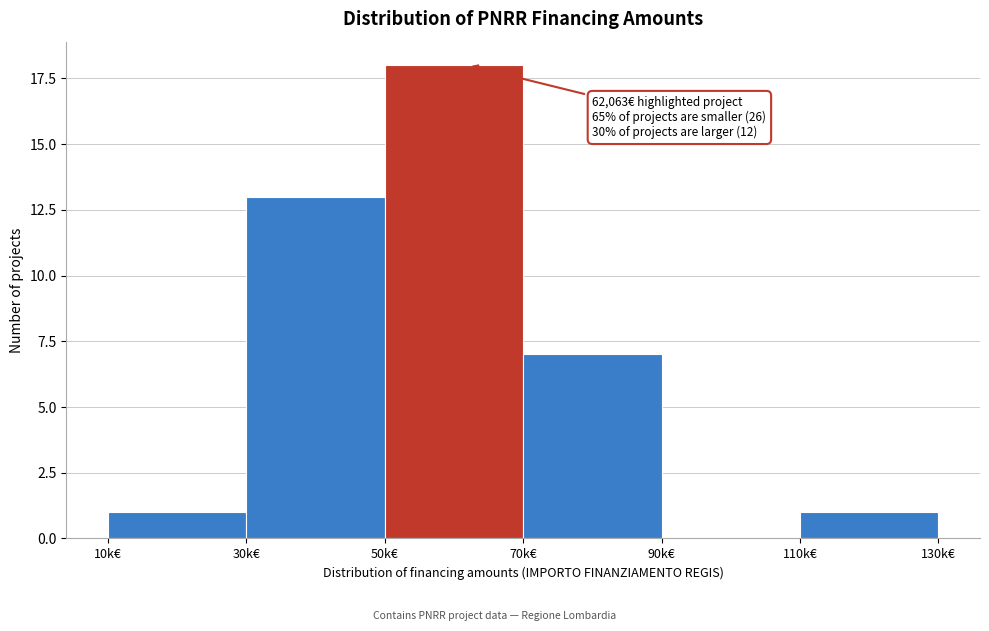

Reading left to right, what are all the values shown in this chart?

10k€=1	30k€=13	50k€=18	70k€=7	90k€=0	110k€=1